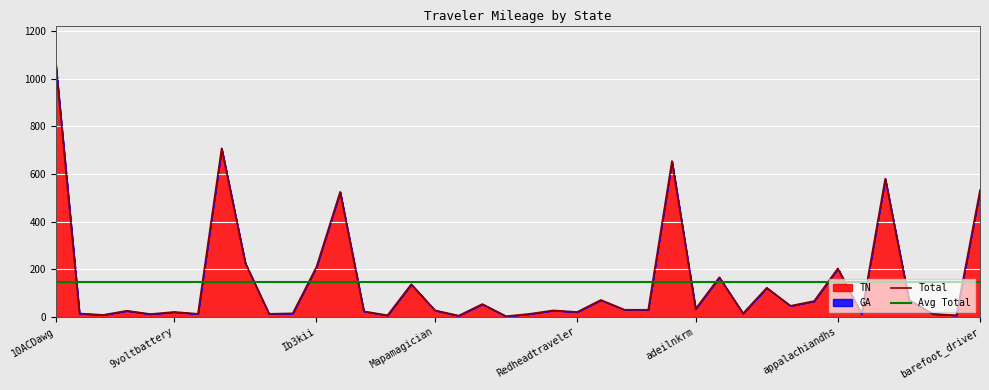

Reading left to right, list all the values displayed in this chart.

Total: 10ACDawg=1063.3	1995hoo=13.9	43054dude=7.9	6lane=25.3	7_8=11.4	9voltbattery=20.3	AviaSmxle=12.4	Based8=707.1	Bitmapped=225.2	DJCane=12.4	Echostatic=14.5	Ib3kii=209.2	JamesMD=524.5	JeeperQ97=22.9	KingRidgeback76=6.4	M3200=136.6	Mapamagician=27.1	MatthewR=4.8	NWI_Irish96=53.3	NocoRoads=2.3	OrangeTheYoshi=12.4	RMA58=26.8	Redheadtraveler=20.2	Smeeg101=70.5	TBKS1=29.5	Ugnaught2=29.3	aaroads=653.9	adeilnkrm=33.5	afarina=165.7	alaxsxaq=14.1	allamericanroads=121.7	along=46.0	angelsfreeek=65.9	appalachiandhs=203.1	arobison203=12.4	artraveler2213=580.0	aterrypenak=71.1	backroadnomad=12.4	bamboobobby123=6.4	barefoot_driver=531.6
TN: 10ACDawg=1063.3	1995hoo=13.9	43054dude=7.9	6lane=25.3	7_8=11.4	9voltbattery=20.3	AviaSmxle=12.4	Based8=707.1	Bitmapped=225.2	DJCane=12.4	Echostatic=14.5	Ib3kii=209.2	JamesMD=524.5	JeeperQ97=22.9	KingRidgeback76=6.4	M3200=136.6	Mapamagician=27.1	MatthewR=4.8	NWI_Irish96=53.3	NocoRoads=2.3	OrangeTheYoshi=12.4	RMA58=26.8	Redheadtraveler=20.2	Smeeg101=70.5	TBKS1=29.5	Ugnaught2=29.3	aaroads=653.9	adeilnkrm=33.5	afarina=165.7	alaxsxaq=14.1	allamericanroads=121.7	along=46.0	angelsfreeek=65.9	appalachiandhs=203.1	arobison203=12.4	artraveler2213=580.0	aterrypenak=71.1	backroadnomad=12.4	bamboobobby123=6.4	barefoot_driver=531.6
GA: 10ACDawg=0.0	1995hoo=0.0	43054dude=0.0	6lane=0.0	7_8=0.0	9voltbattery=0.0	AviaSmxle=0.0	Based8=0.0	Bitmapped=0.0	DJCane=0.0	Echostatic=0.0	Ib3kii=0.0	JamesMD=0.0	JeeperQ97=0.0	KingRidgeback76=0.0	M3200=0.0	Mapamagician=0.0	MatthewR=0.0	NWI_Irish96=0.0	NocoRoads=0.0	OrangeTheYoshi=0.0	RMA58=0.0	Redheadtraveler=0.0	Smeeg101=0.0	TBKS1=0.0	Ugnaught2=0.0	aaroads=0.0	adeilnkrm=0.0	afarina=0.0	alaxsxaq=0.0	allamericanroads=0.0	along=0.0	angelsfreeek=0.0	appalachiandhs=0.0	arobison203=0.0	artraveler2213=0.0	aterrypenak=0.0	backroadnomad=0.0	bamboobobby123=0.0	barefoot_driver=0.0